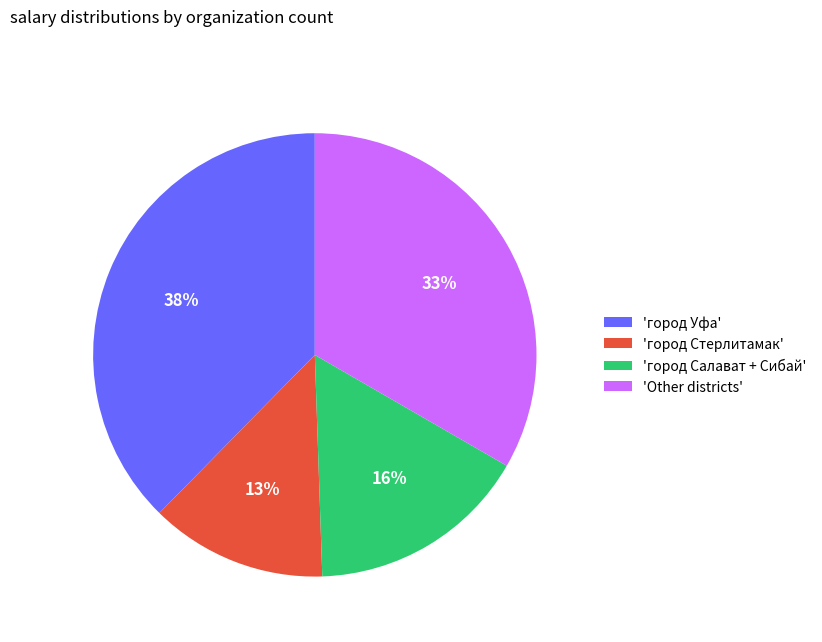

Rank the categories by value from lowest to highest.

'город Стерлитамак', 'город Салават + Сибай', 'Other districts', 'город Уфа'